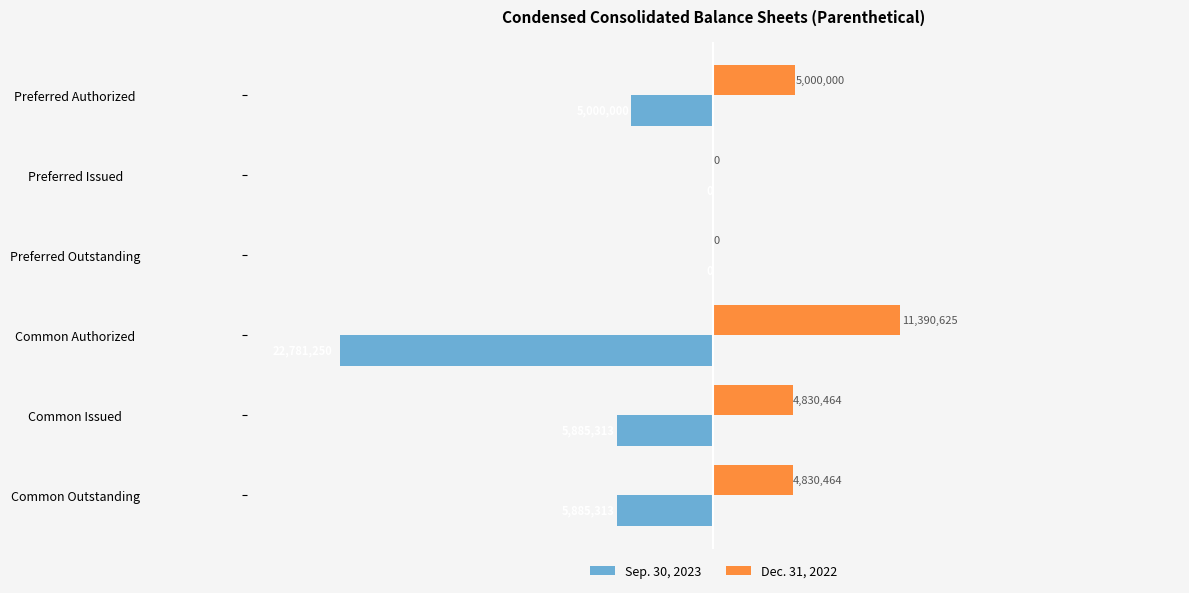

At which category does the chart reach its peak across all series?

Common Authorized